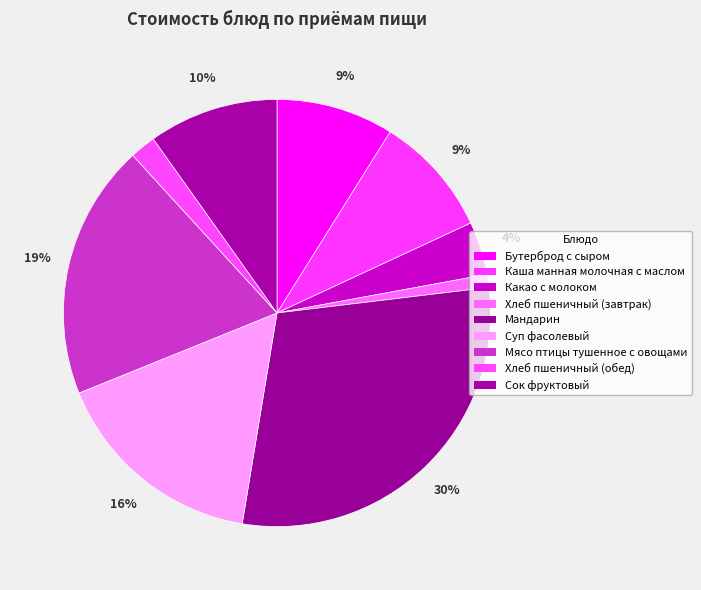

Approximately how many times larger is the value at Какао с молоком compared to Мясо птицы тушенное с овощами?

0.2